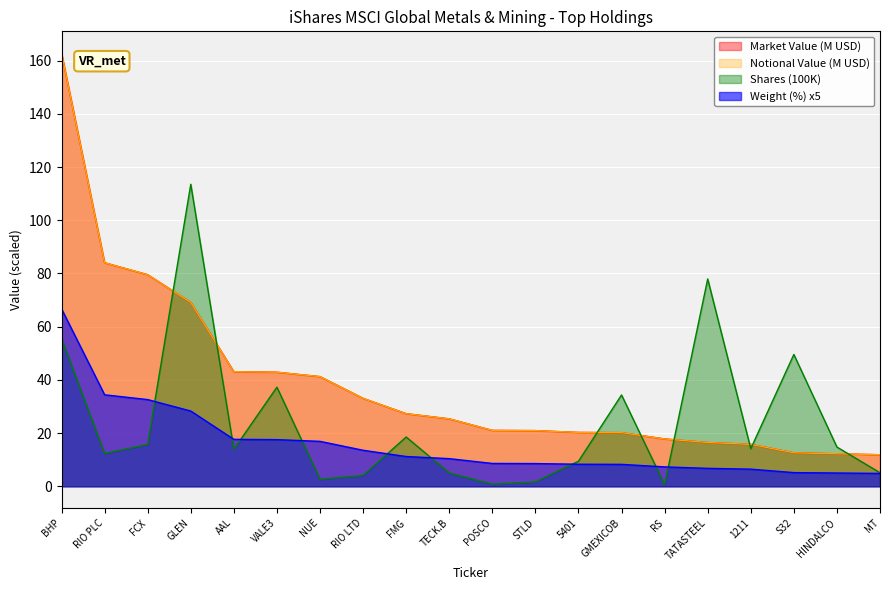

At which label does Notional Value first exceed 25?

BHP